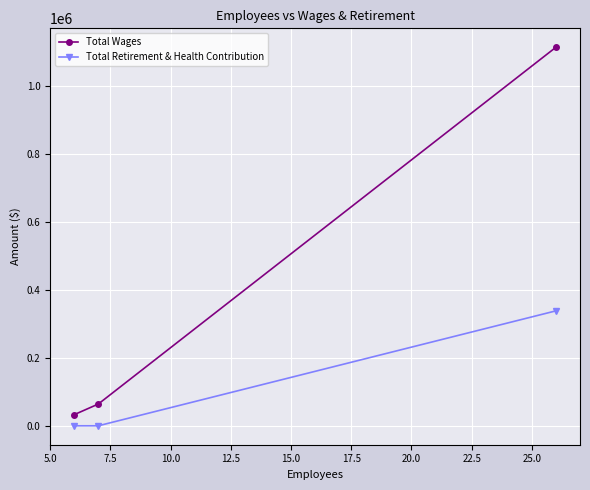

Which series has the widest spread of values?

Total Wages